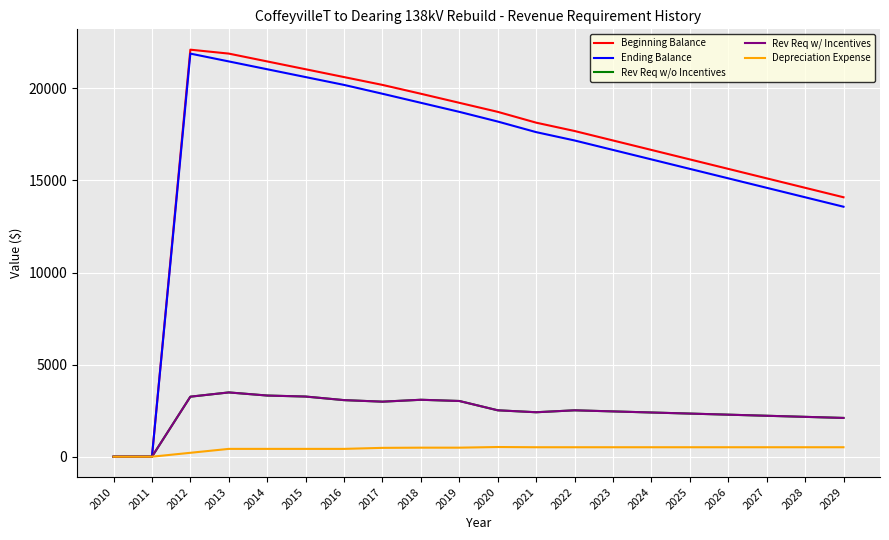

Reading right to left, list all the values displayed in this chart.

Beginning Balance: 2029=14085.1	2028=14599.0	2027=15112.9	2026=15626.8	2025=16140.6	2024=16654.5	2023=17168.4	2022=17682.3	2021=18134.8	2020=18722.3	2019=19213.3	2018=19704.4	2017=20184.8	2016=20609.7	2015=21034.6	2014=21459.6	2013=21884.5	2012=22097.0	2011=0.0	2010=0.0
Ending Balance: 2029=13571.2	2028=14085.1	2027=14599.0	2026=15112.9	2025=15626.8	2024=16140.6	2023=16654.5	2022=17168.4	2021=17620.9	2020=18196.2	2019=18722.3	2018=19213.3	2017=19704.4	2016=20184.8	2015=20609.7	2014=21034.6	2013=21459.6	2012=21884.5	2011=0.0	2010=0.0
Rev Req w/o Incentives: 2029=2104.9	2028=2164.0	2027=2223.2	2026=2282.3	2025=2341.4	2024=2400.5	2023=2459.7	2022=2518.8	2021=2413.9	2020=2519.8	2019=3025.0	2018=3091.0	2017=2988.4	2016=3071.9	2015=3265.9	2014=3320.9	2013=3489.9	2012=3258.9	2011=0.0	2010=0.0
Rev Req w/ Incentives: 2029=2104.9	2028=2164.0	2027=2223.2	2026=2282.3	2025=2341.4	2024=2400.5	2023=2459.7	2022=2518.8	2021=2413.9	2020=2519.8	2019=3025.0	2018=3091.0	2017=2988.4	2016=3071.9	2015=3265.9	2014=3320.9	2013=3489.9	2012=3258.9	2011=0.0	2010=0.0
Depreciation Expense: 2029=513.9	2028=513.9	2027=513.9	2026=513.9	2025=513.9	2024=513.9	2023=513.9	2022=513.9	2021=513.9	2020=526.1	2019=491.0	2018=491.0	2017=480.4	2016=424.9	2015=424.9	2014=424.9	2013=424.9	2012=212.5	2011=0.0	2010=0.0